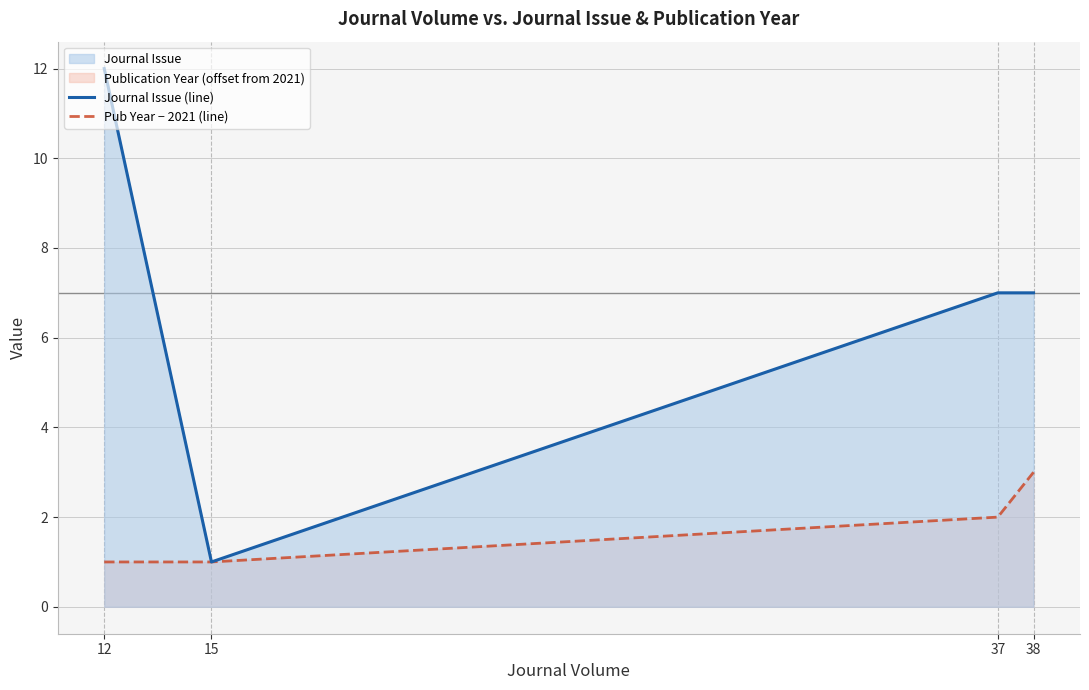

True or false: Pub Year − 2021 (line) and Journal Issue (line) intersect in this chart.

False